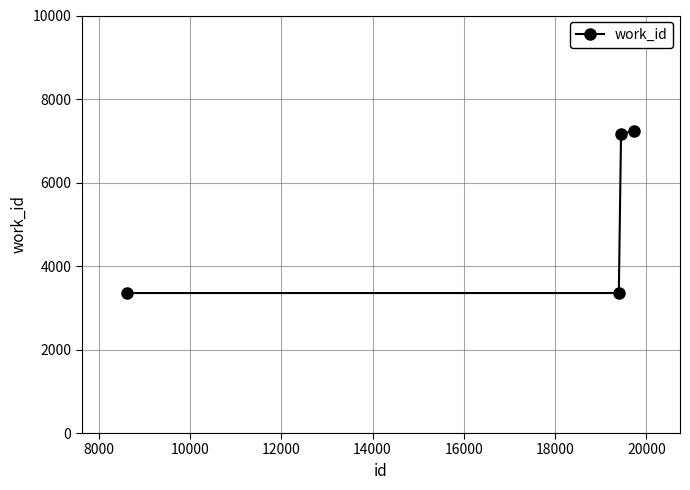

What is the value of the 3rd point from the left?

7165